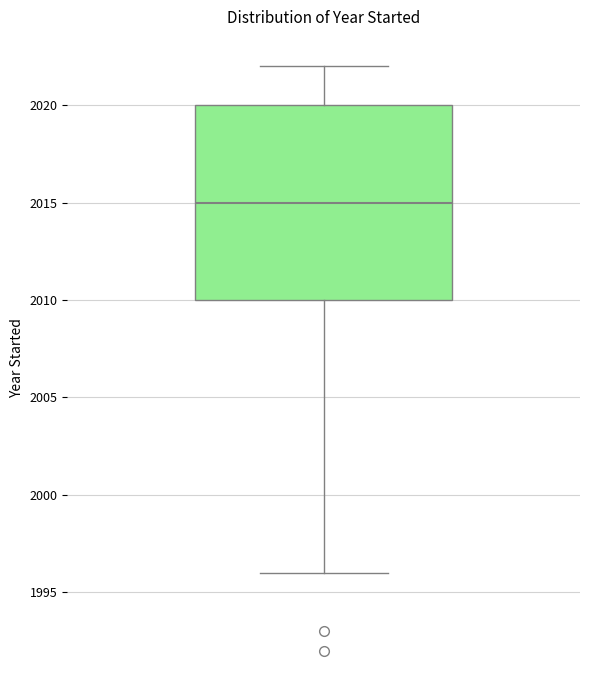

Where does the upper whisker of the box end on the y-axis? The values are not printed on the chart, so give them approximately, as read against the axis.

2022